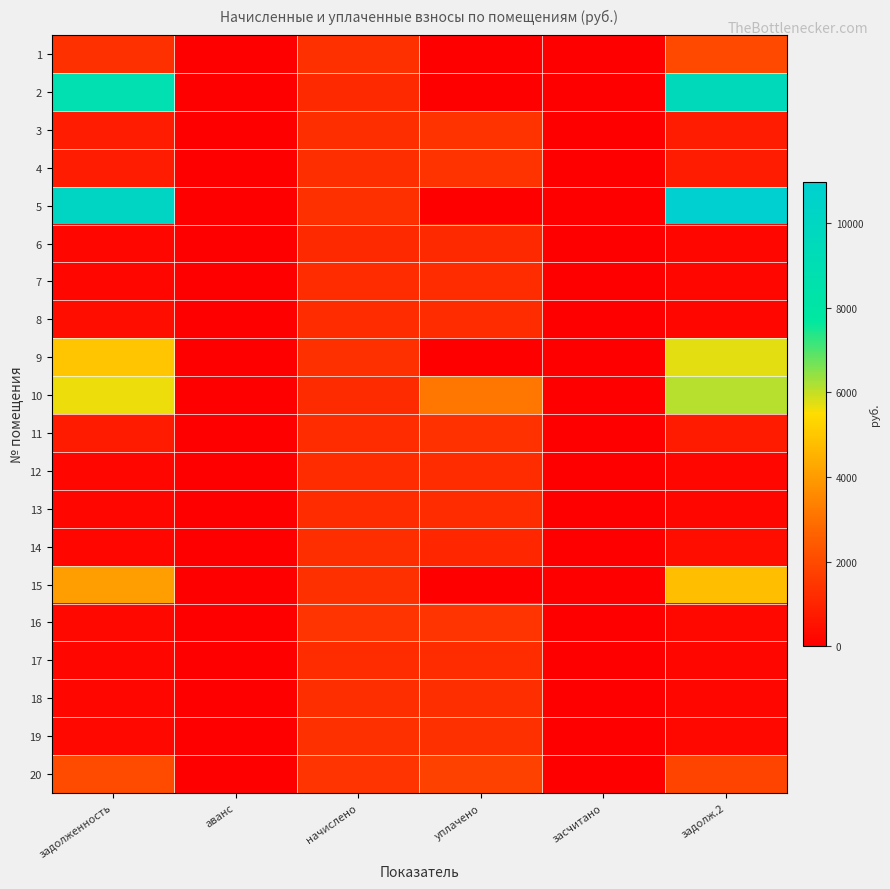

Reading left to right, list all the values displayed in this chart.

1: задолженность=1328.7	аванс=0.0	начислено=1317.6	уплачено=0.0	засчитано=0.0	задолж.2=2013.4
2: задолженность=8761.8	аванс=0.0	начислено=1153.4	уплачено=0.0	засчитано=0.0	задолж.2=9509.2
3: задолженность=771.8	аванс=0.0	начислено=1248.5	уплачено=1381.7	засчитано=0.0	задолж.2=775.0
4: задолженность=774.5	аванс=0.0	начислено=1252.8	уплачено=1386.4	засчитано=0.0	задолж.2=777.7
5: задолженность=10179.0	аванс=0.0	начислено=1326.2	уплачено=0.0	засчитано=0.0	задолж.2=10976.1
6: задолженность=192.2	аванс=0.0	начислено=1153.4	уплачено=1153.4	засчитано=0.0	задолж.2=192.2
7: задолженность=204.5	аванс=0.0	начислено=1226.9	уплачено=1226.9	засчитано=0.0	задолж.2=204.5
8: задолженность=406.1	аванс=0.0	начислено=1218.2	уплачено=1218.2	засчитано=0.0	задолж.2=203.0
9: задолженность=4943.6	аванс=0.0	начислено=1326.2	уплачено=0.0	засчитано=0.0	задолж.2=5707.0
10: задолженность=5622.1	аванс=0.0	начислено=1157.8	уплачено=3171.7	засчитано=0.0	задолж.2=6114.2
11: задолженность=758.5	аванс=0.0	начислено=1226.9	уплачено=1357.7	засчитано=0.0	задолж.2=761.6
12: задолженность=203.0	аванс=0.0	начислено=1218.2	уплачено=1218.2	засчитано=0.0	задолж.2=203.0
13: задолженность=202.3	аванс=0.0	начислено=1213.9	уплачено=1213.9	засчитано=0.0	задолж.2=202.3
14: задолженность=208.1	аванс=0.0	начислено=1248.5	уплачено=1040.4	засчитано=0.0	задолж.2=416.2
15: задолженность=4053.7	аванс=0.0	начислено=1287.4	уплачено=0.0	засчитано=0.0	задолж.2=4780.8
16: задолженность=241.2	аванс=0.0	начислено=1447.2	уплачено=1447.2	засчитано=0.0	задолж.2=241.2
17: задолженность=203.0	аванс=0.0	начислено=1218.2	уплачено=1218.2	засчитано=0.0	задолж.2=203.0
18: задолженность=208.1	аванс=0.0	начислено=1248.5	уплачено=1248.5	засчитано=0.0	задолж.2=208.1
19: задолженность=214.6	аванс=0.0	начислено=1287.4	уплачено=1287.4	засчитано=0.0	задолж.2=214.6
20: задолженность=2035.5	аванс=0.0	начислено=1434.2	уплачено=1800.0	засчитано=0.0	задолж.2=1875.2